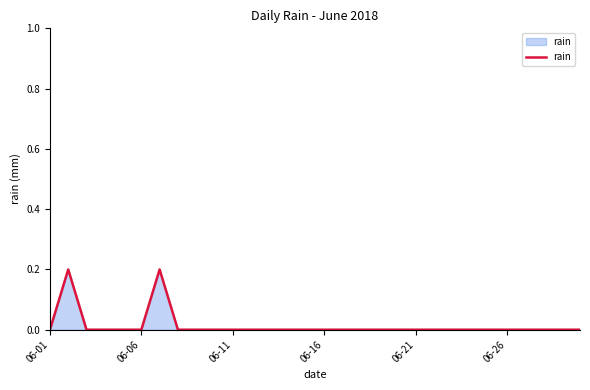

Count the number of categories in the chart.

30